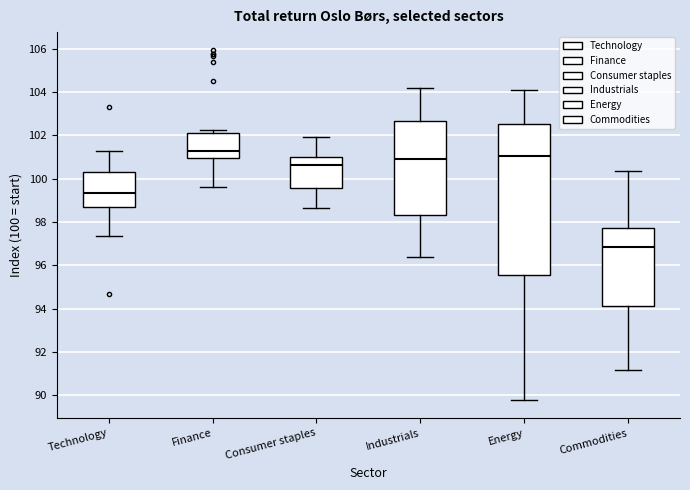

Reading left to right, read every box against the y-axis: the position of its median line, the range the box covers, and the ends of its whiskers. The values are not printed on the chart, so give them approximately, as read against the axis.

Technology: median 99.4, box 98.8 to 100.4, whiskers 97.4 to 101.4
Finance: median 101.2, box 101.0 to 102.2, whiskers 99.6 to 102.2 (just above the box's upper edge)
Consumer staples: median 100.6, box 99.6 to 101.0, whiskers 98.6 to 102.0
Industrials: median 101.0, box 98.4 to 102.6, whiskers 96.4 to 104.2
Energy: median 101.0, box 95.6 to 102.6, whiskers 89.8 to 104.2
Commodities: median 96.8, box 94.0 to 97.8, whiskers 91.2 to 100.4